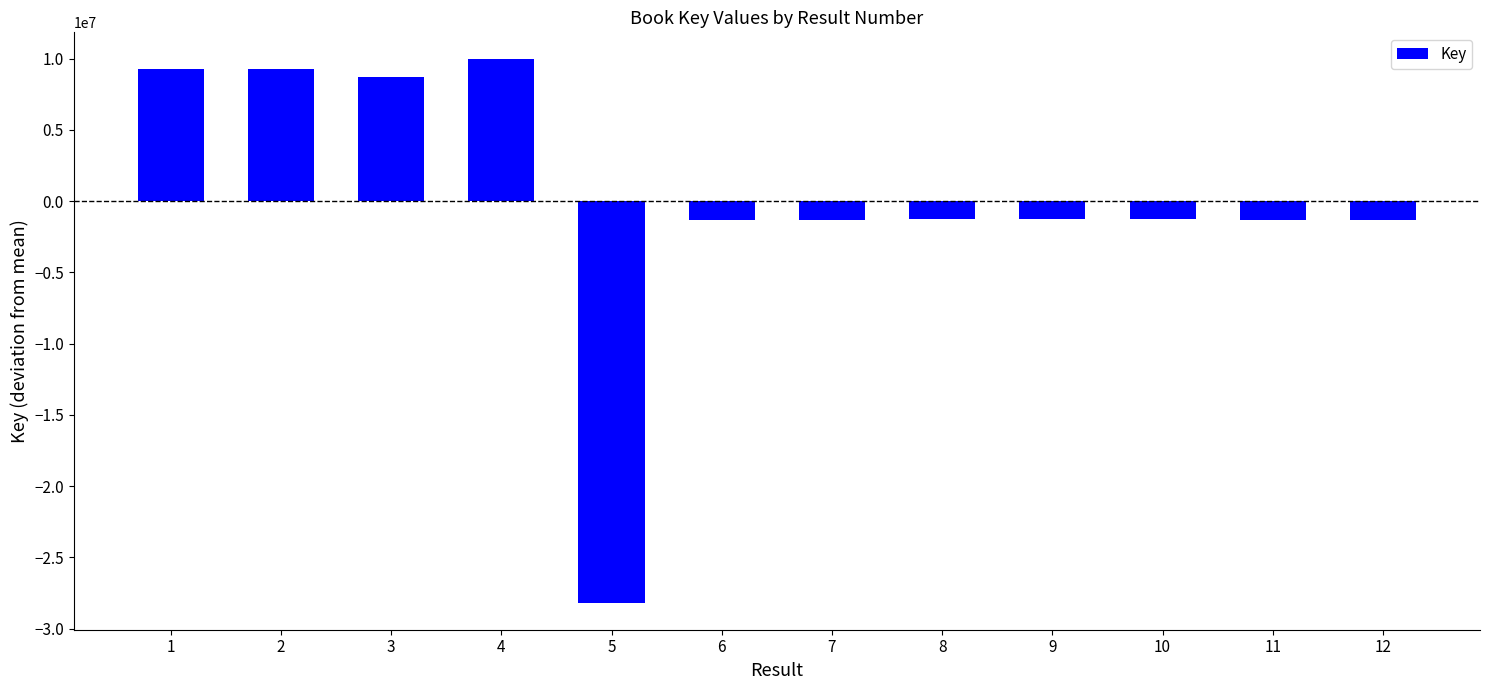

How many bars are there in total?

12